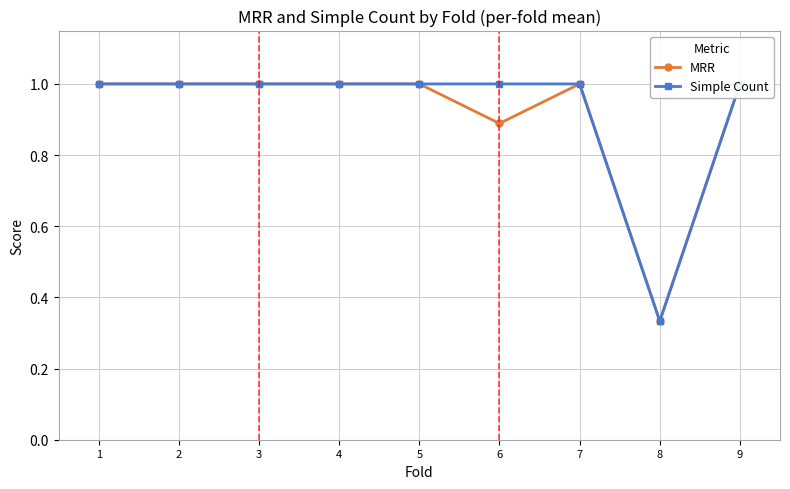

What is the value of the Simple Count point at the 9th from the left?

1.0